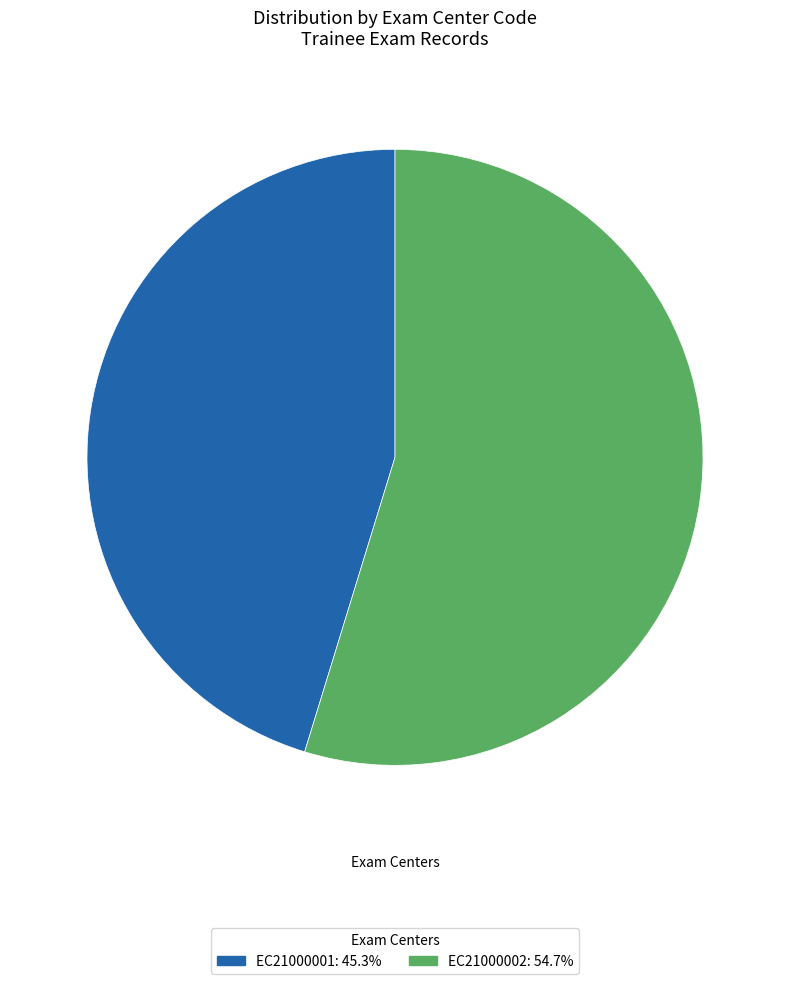

True or false: EC21000001 accounts for 32% of the total.

False